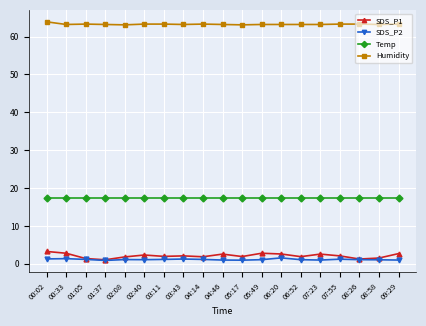

What is the lowest value of the Humidity series?

63.1